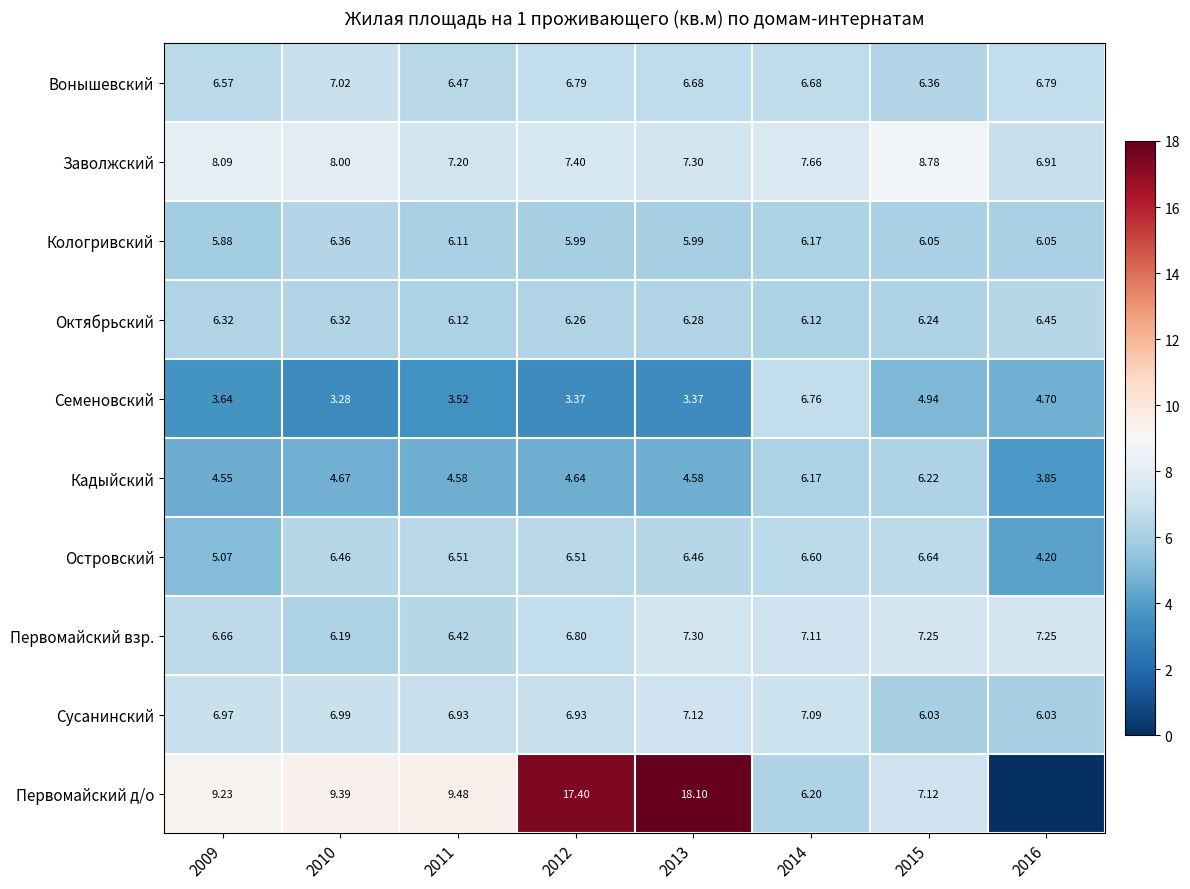

Between 2012 and 2015, which series saw the biggest shift?

Первомайский д/о